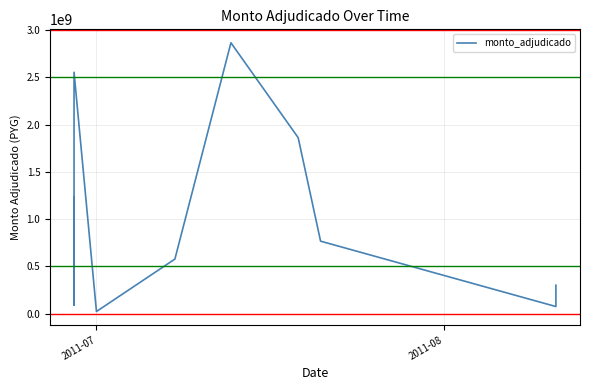

What is the average value?

1034658258